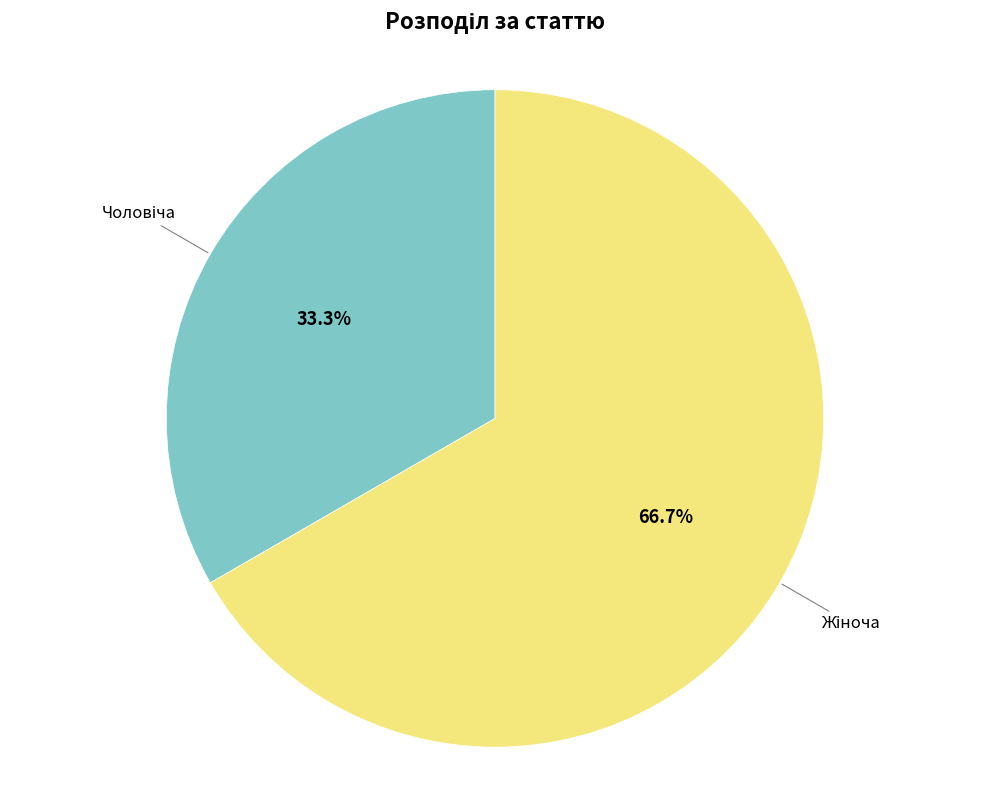

Is there a majority slice in this chart?

Yes